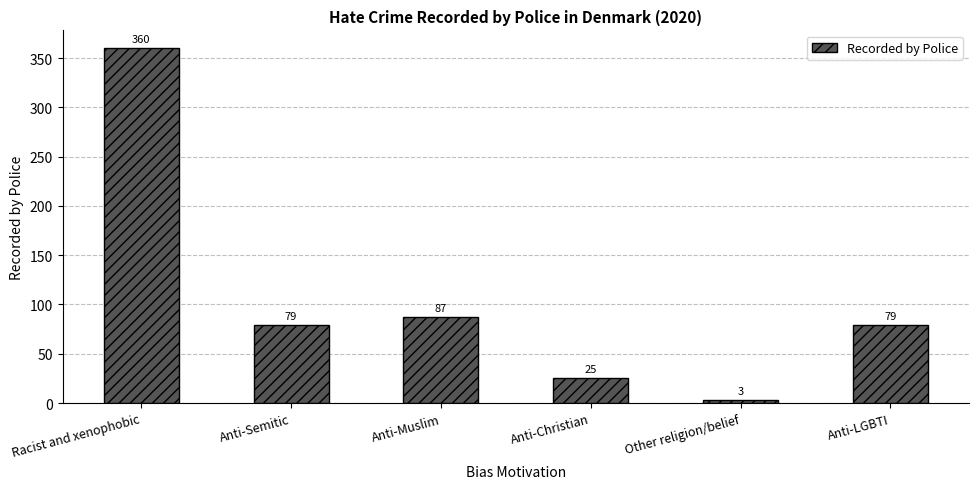

Is it true that the value at Racist and xenophobic is 589?

False